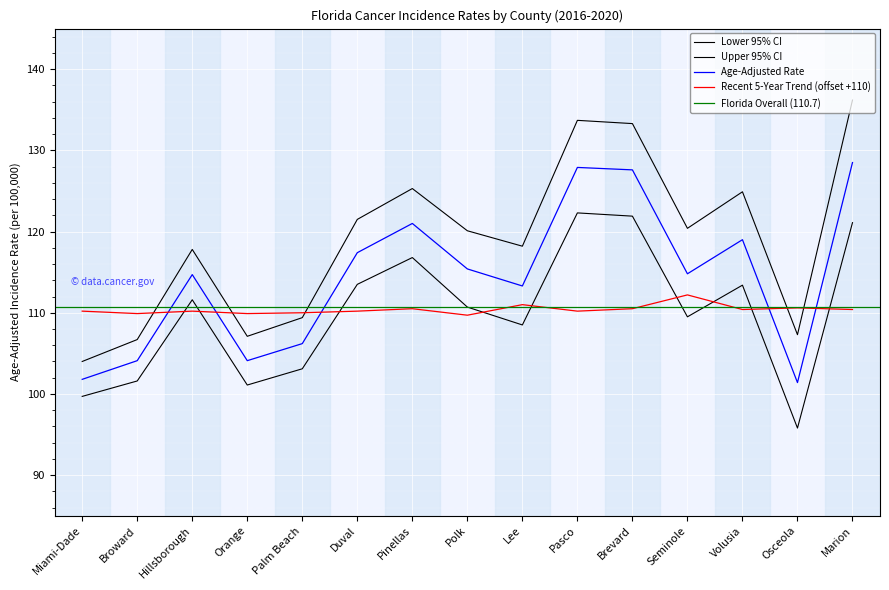

True or false: Upper 95% CI and Lower 95% CI cross at least once.

False